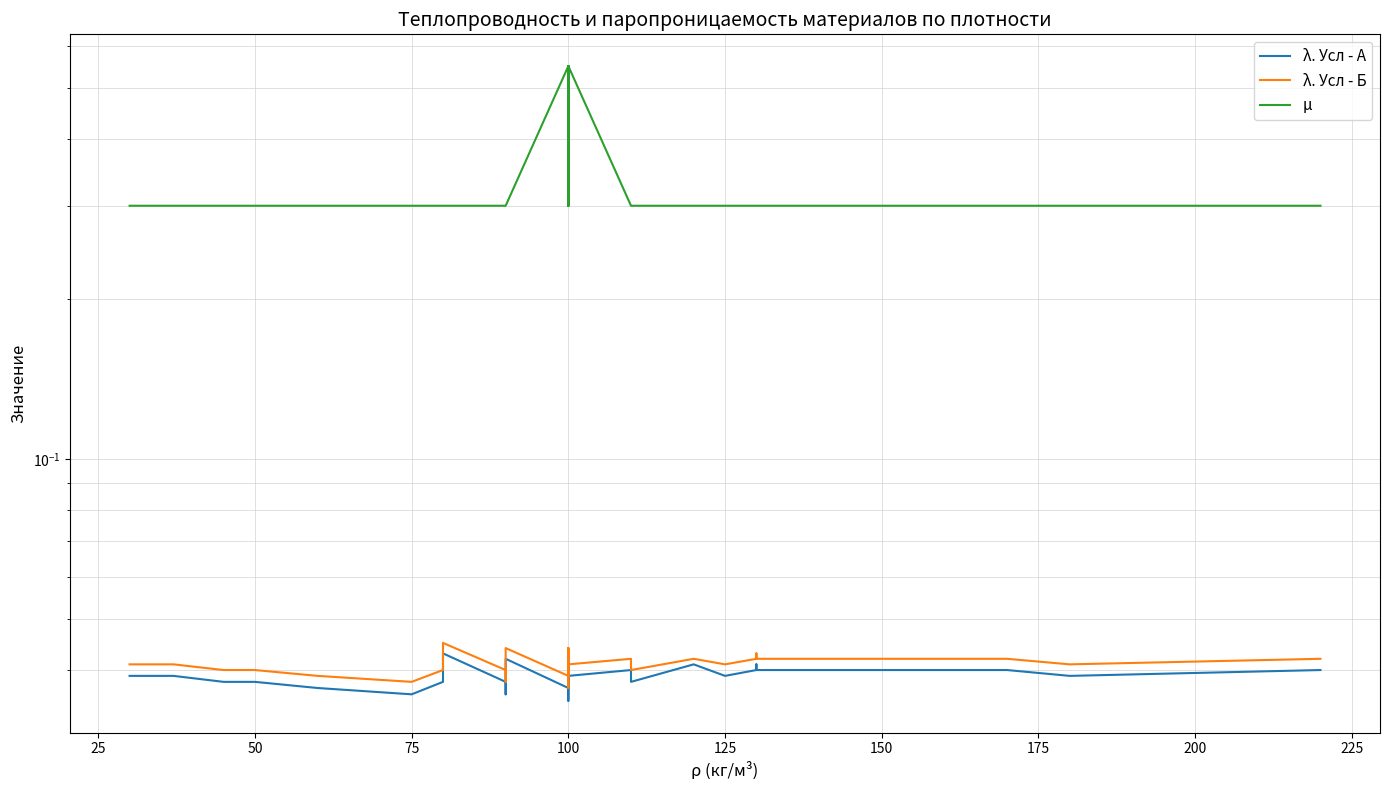

The value of λ. Усл - А at 250 is 0.1. True or false?

False